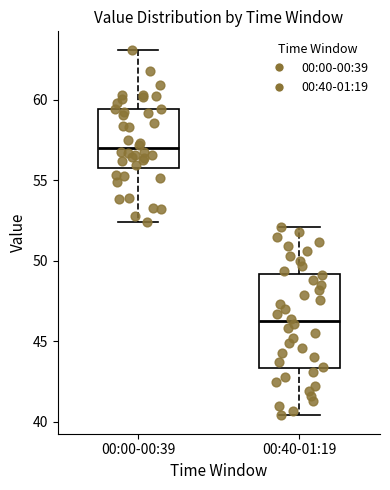

Which box's median line is the highest?

00:00-00:39